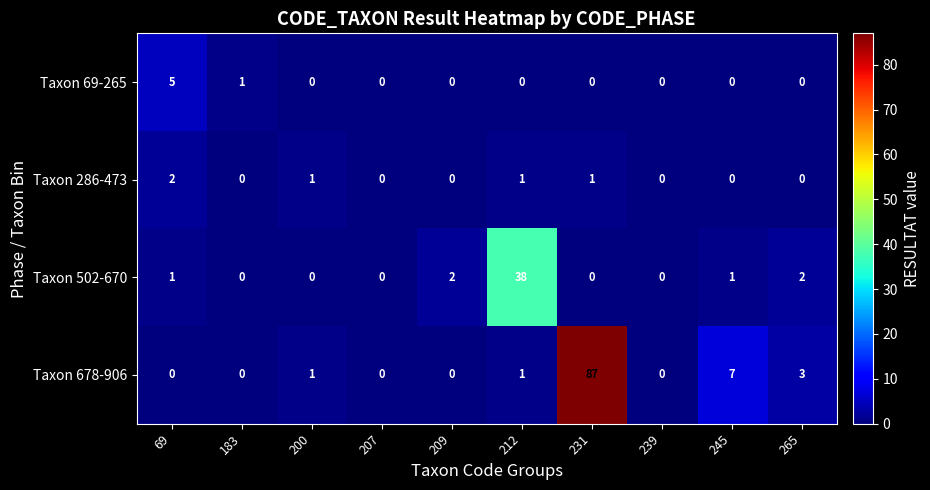

The value of Taxon 678-906 at 209 is 0. True or false?

True